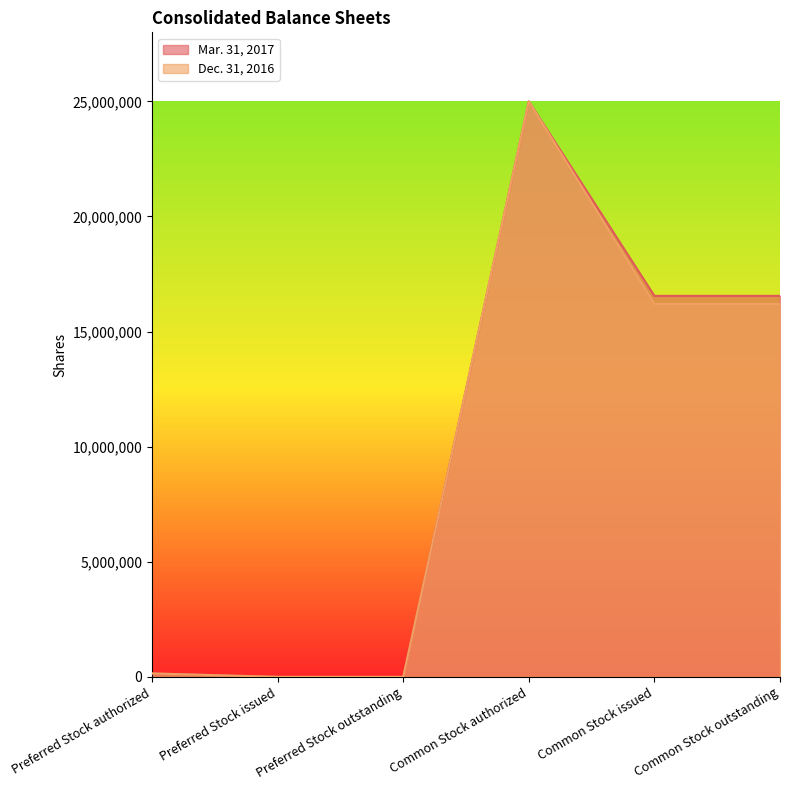

How many interior local peaks does the Dec. 31, 2016 series have?

1